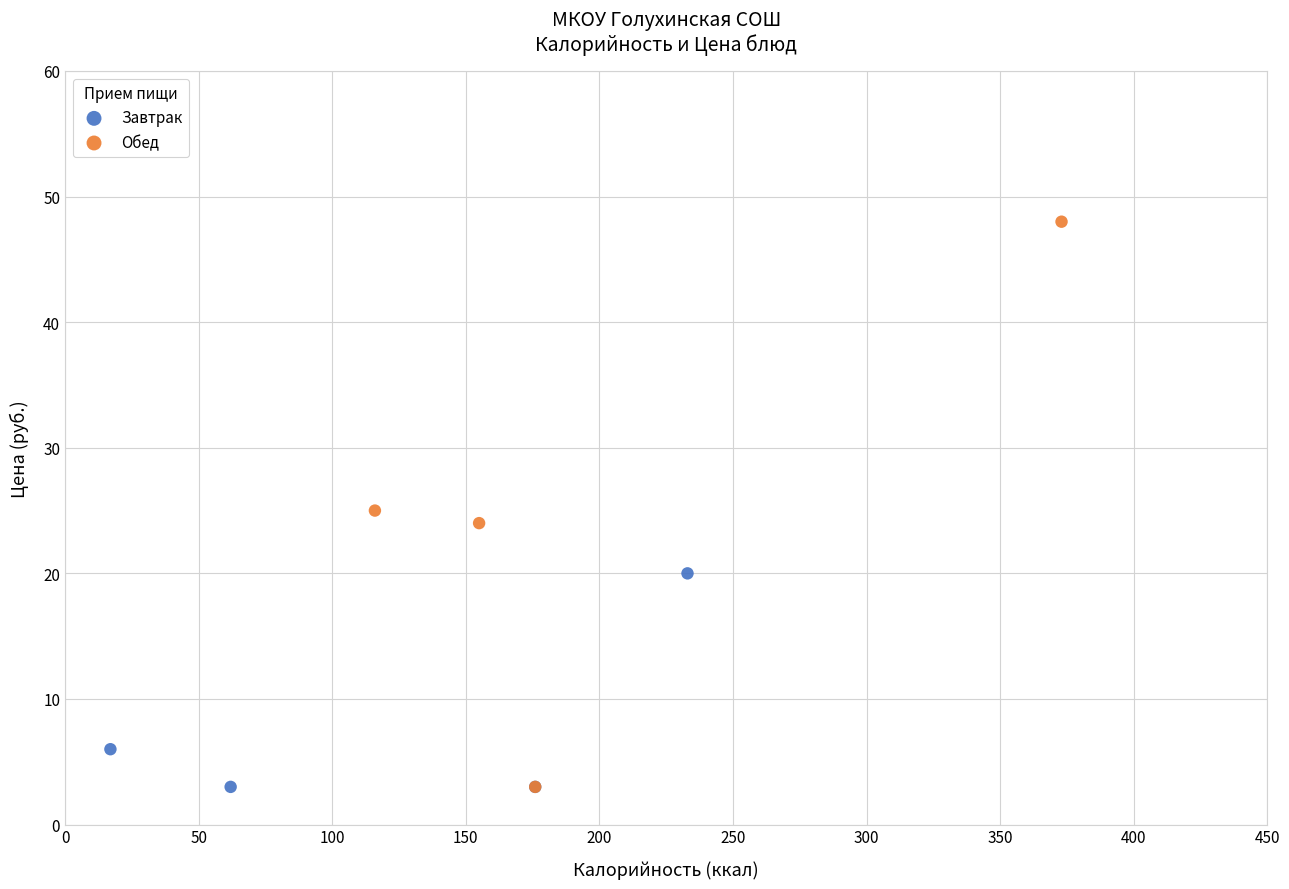

Which series has the largest Y range (max minus min)?

Обед